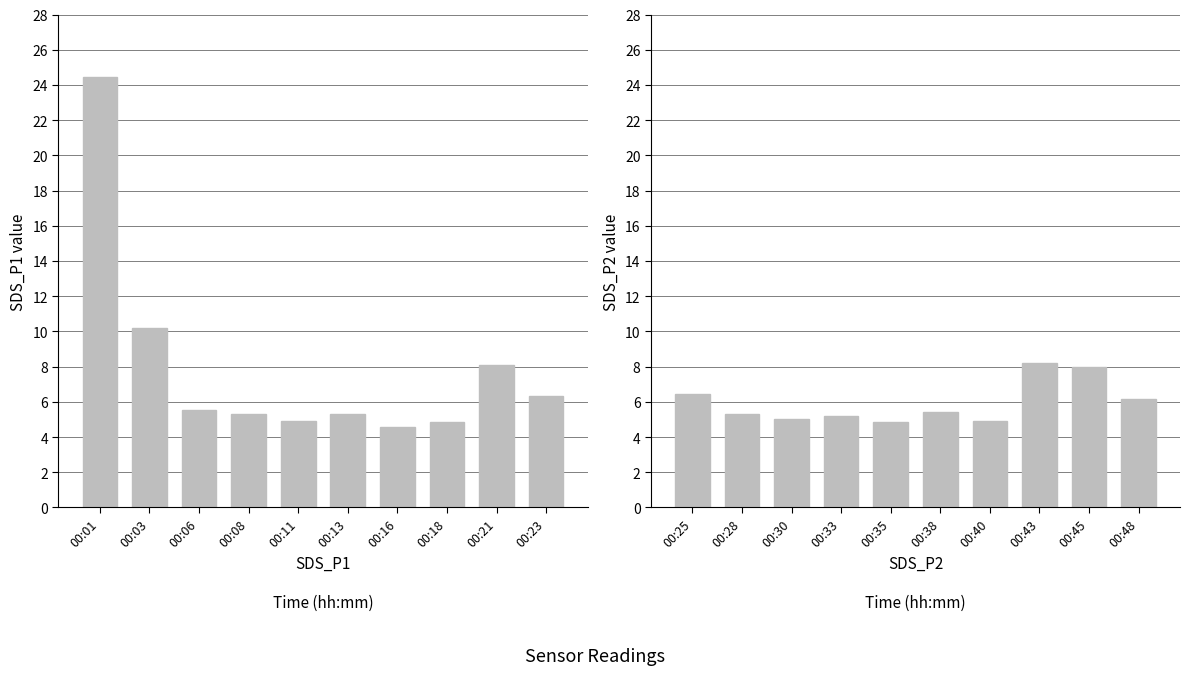

Which label corresponds to the largest value in the chart?

00:01